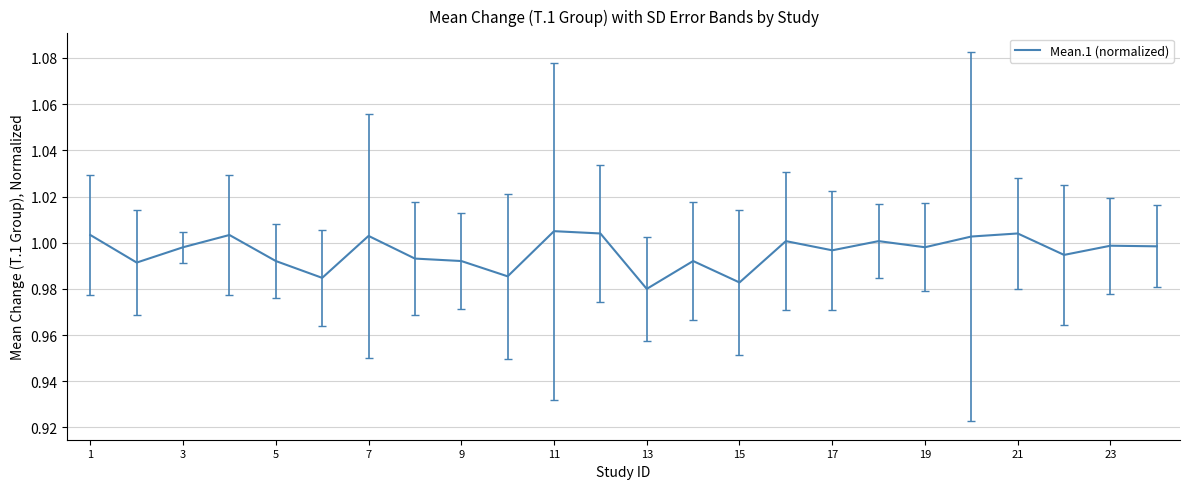

True or false: the data shows 1.0 at 23.

True